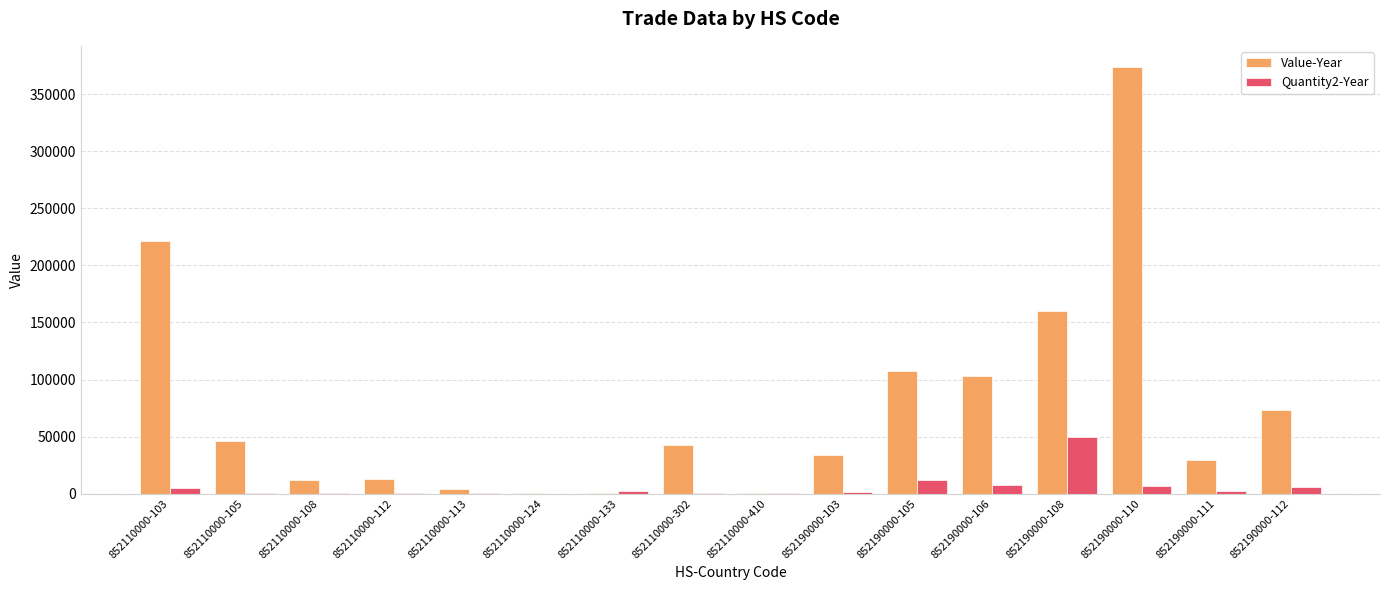

What is the sum of all Value-Year values?

1222241